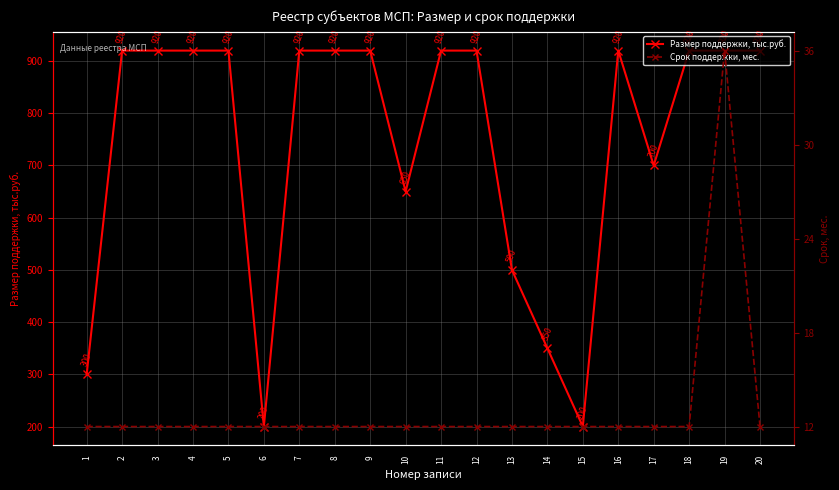

True or false: Срок поддержки, мес. and Размер поддержки, тыс.руб. cross at least once.

False